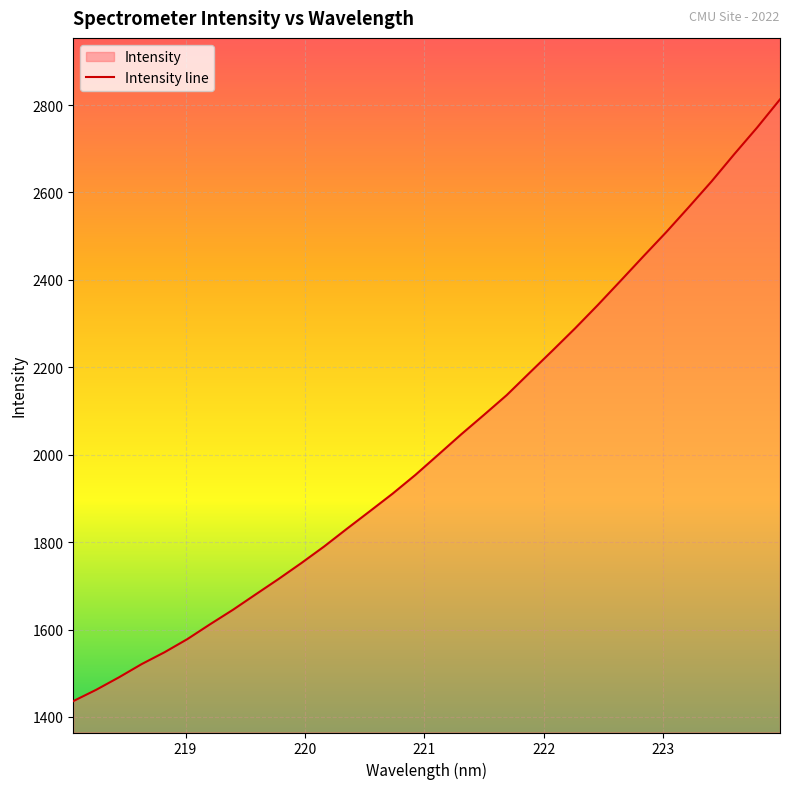

True or false: the data has more than 2 interior local peaks.

False